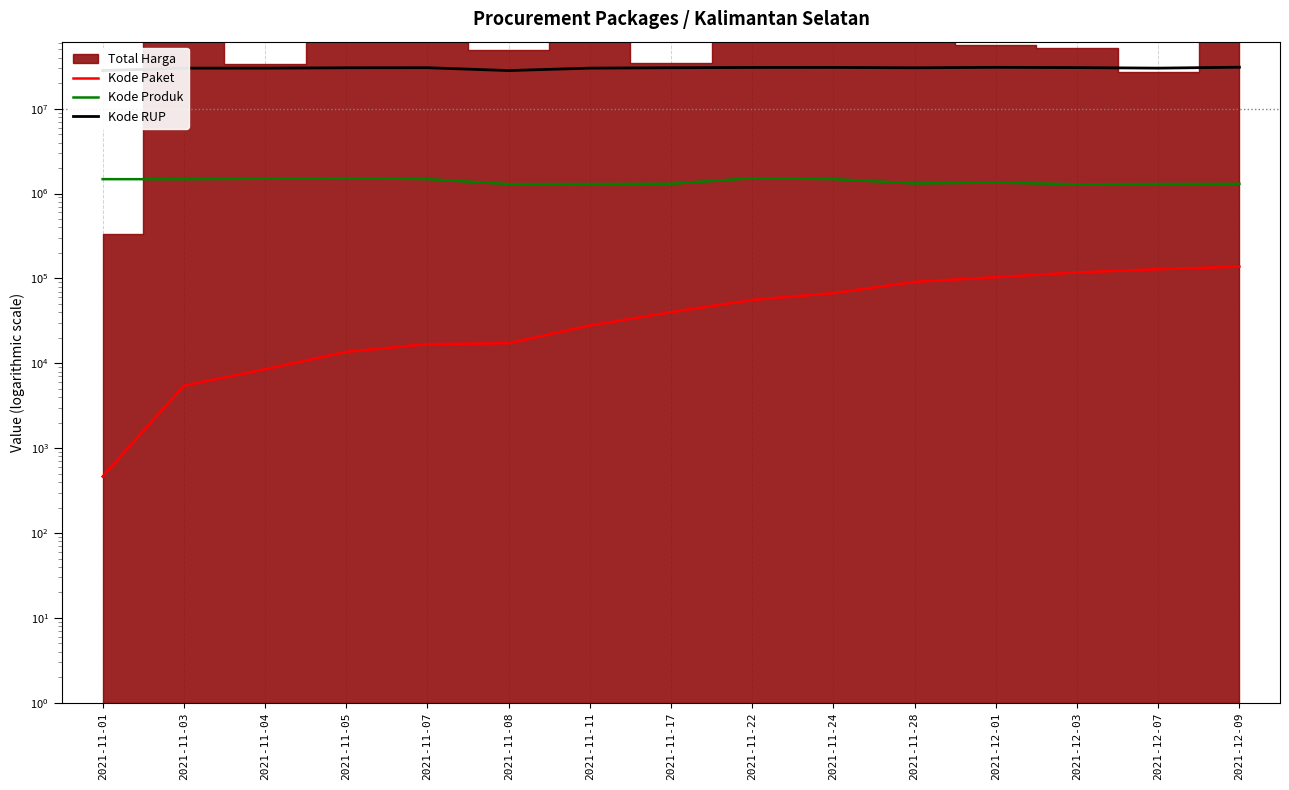

Between 2021-11-04 and 2021-11-07, which series saw the biggest shift?

Kode RUP